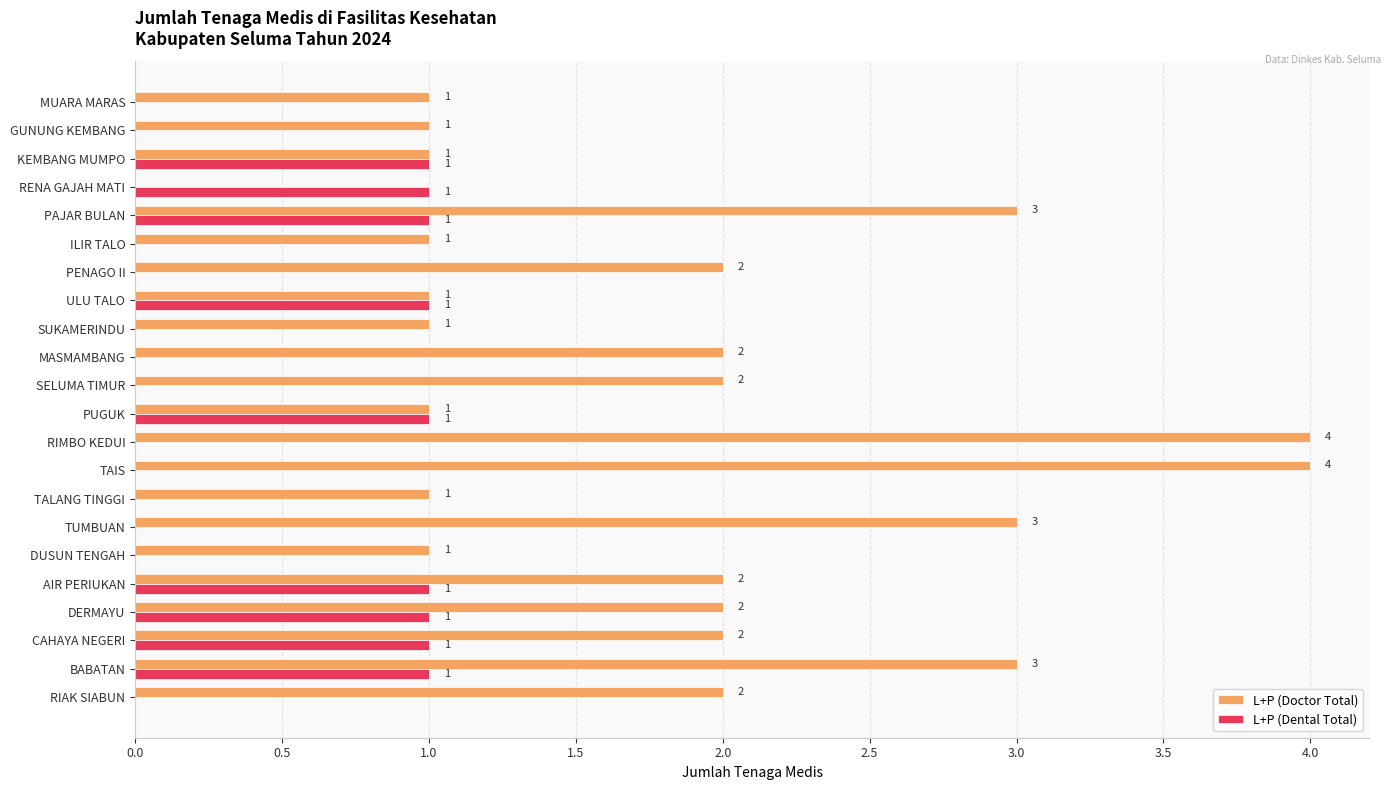

Is the value of L+P (Dental Total) at TAIS greater than the value of L+P (Doctor Total) at PENAGO II?

No